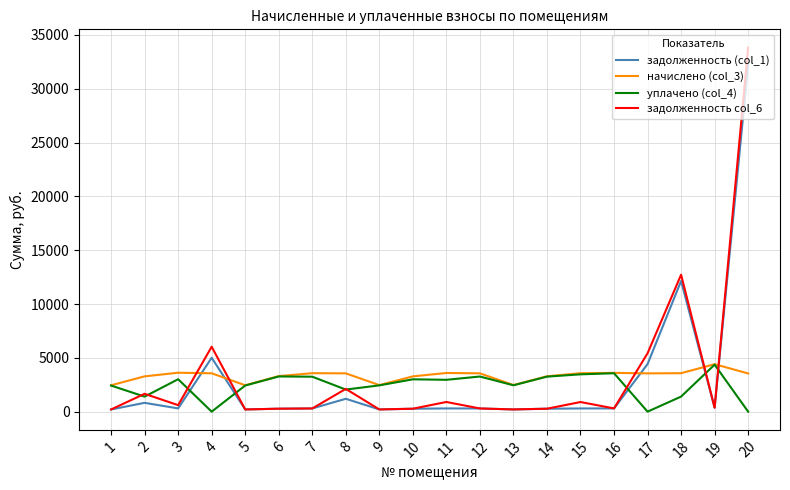

Read the задолженность (col_1) value at 13.

206.1